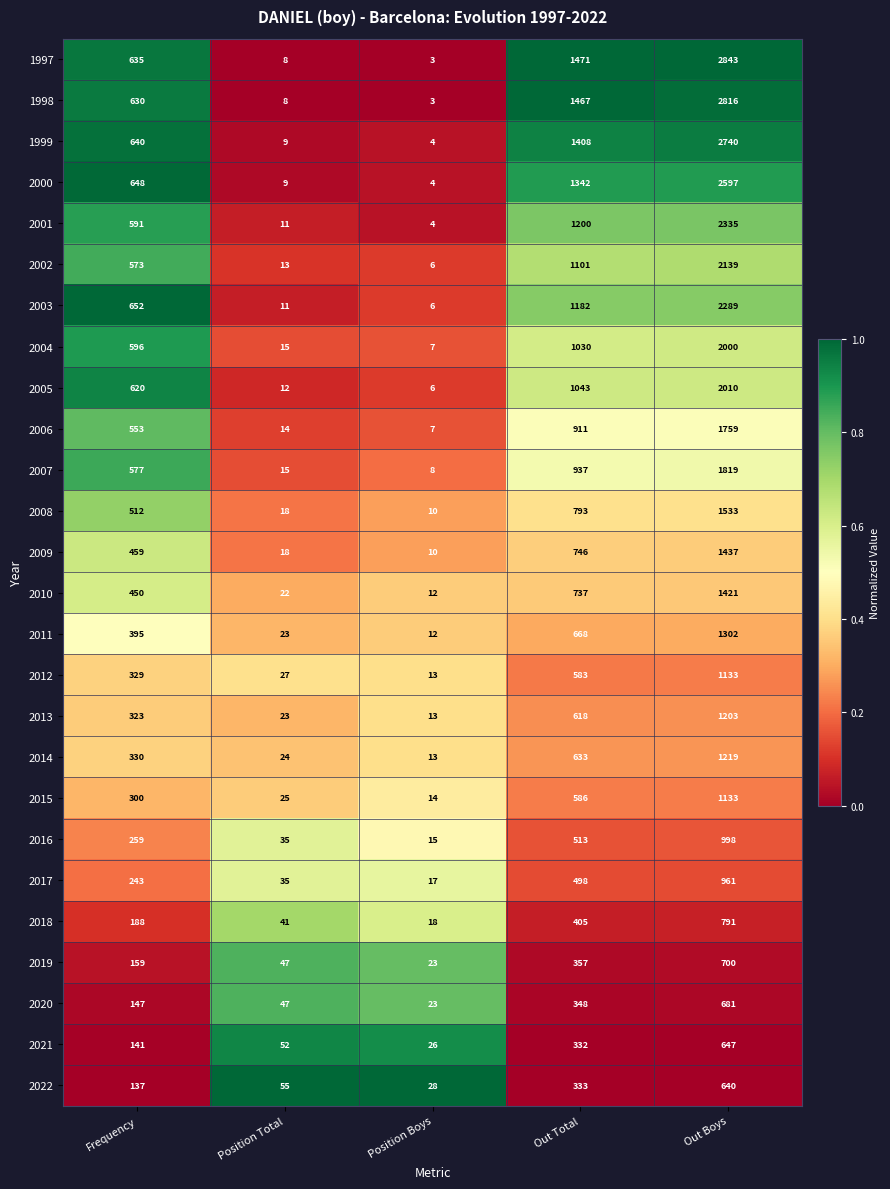

At which category is the sum across all series the highest?

Out Boys